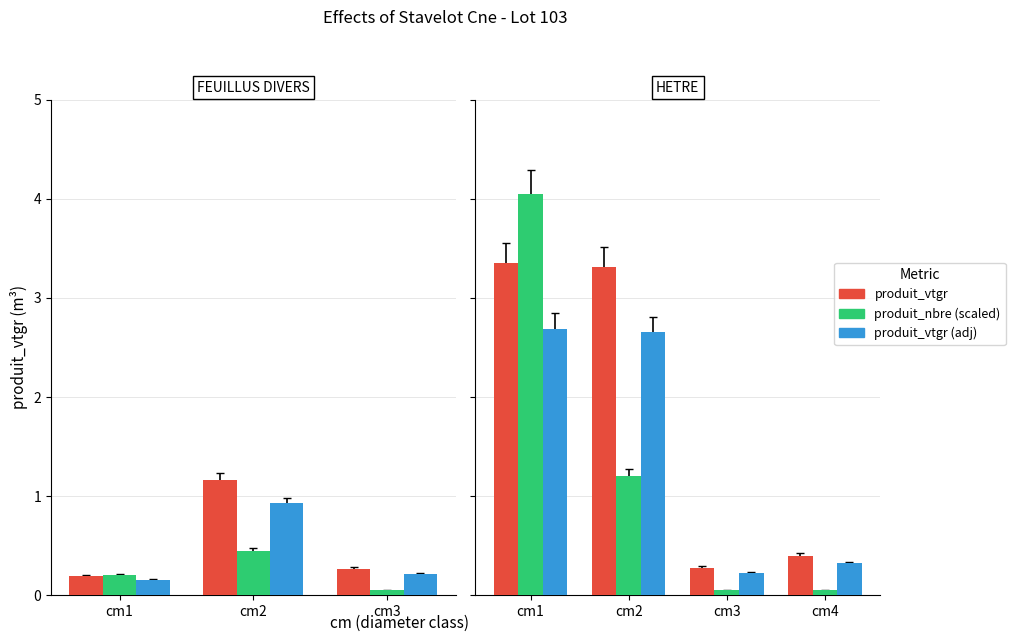

What position from the right is 3?

1